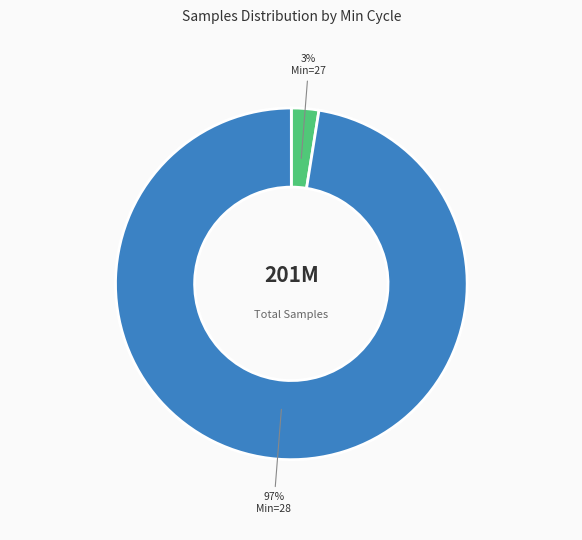

To the nearest percent, what is the average slice percentage?

50%